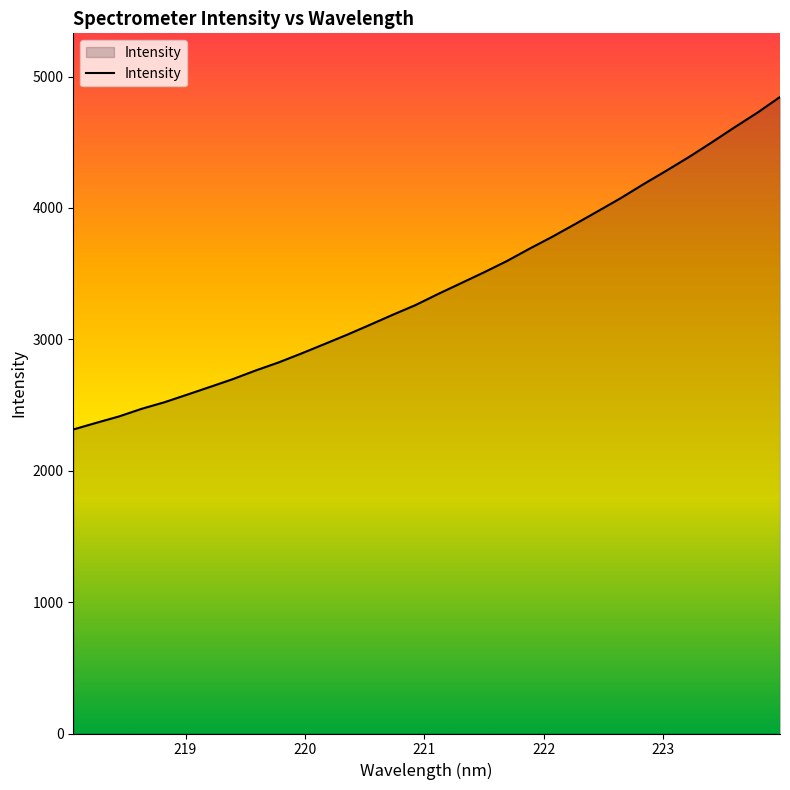

How many lines are shown in the chart?

1